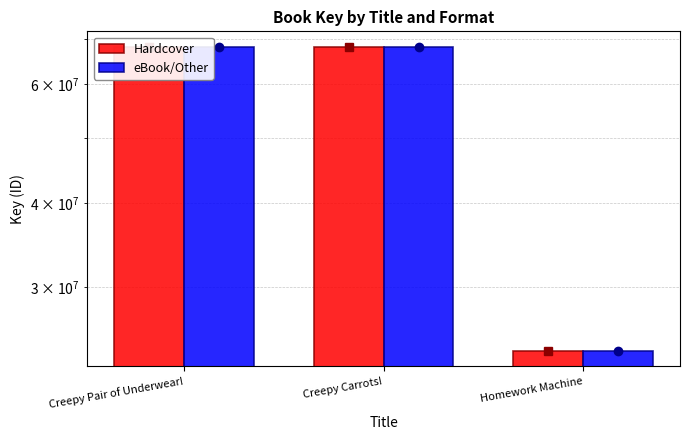

What position from the right is Creepy Carrots!?

2